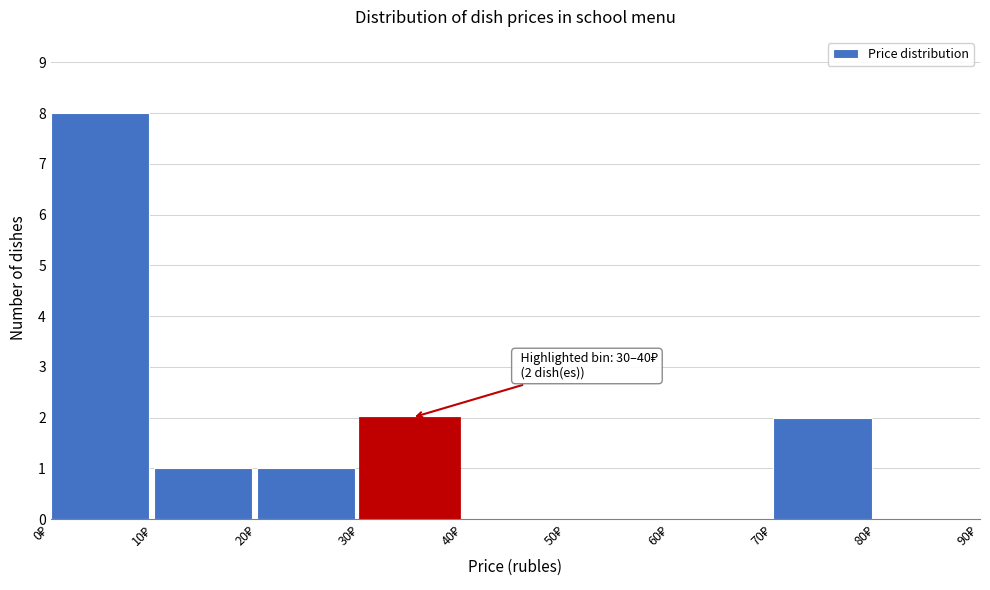

Which range on the x-axis has the tallest bar?

0 to 10